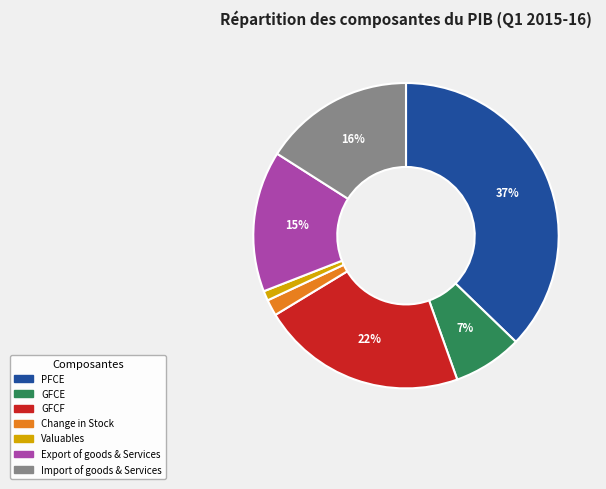

Do PFCE and Import of goods & Services together represent more than half of the pie?

Yes